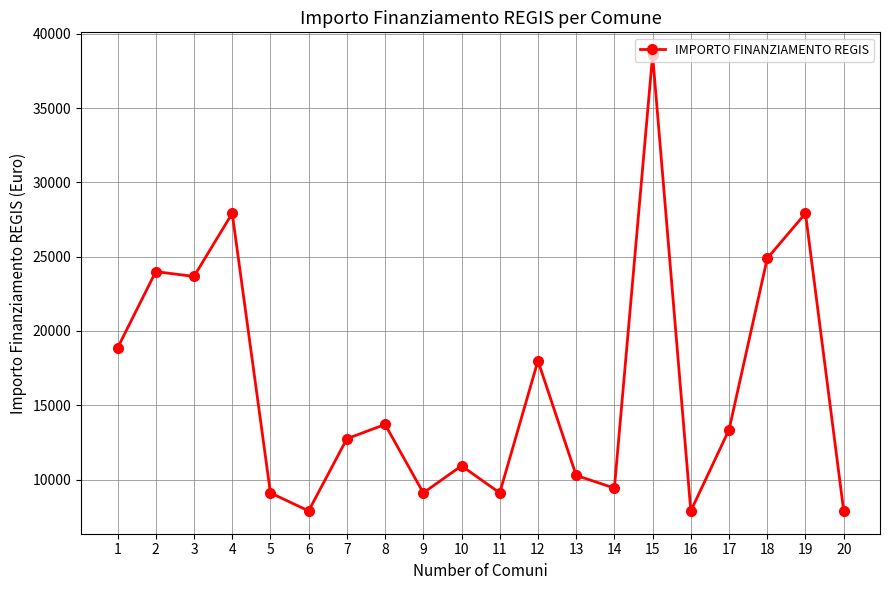

Does the chart have visible grid lines?

Yes